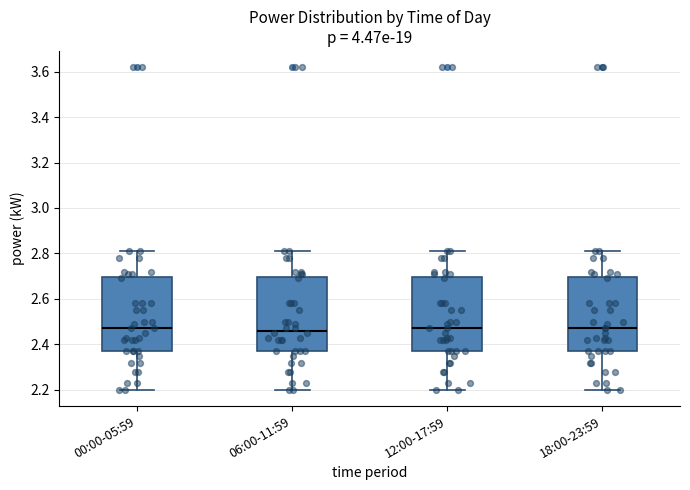

Where does the median line of the box for 00:00-05:59 sit on the y-axis? The values are not printed on the chart, so give them approximately, as read against the axis.

2.48